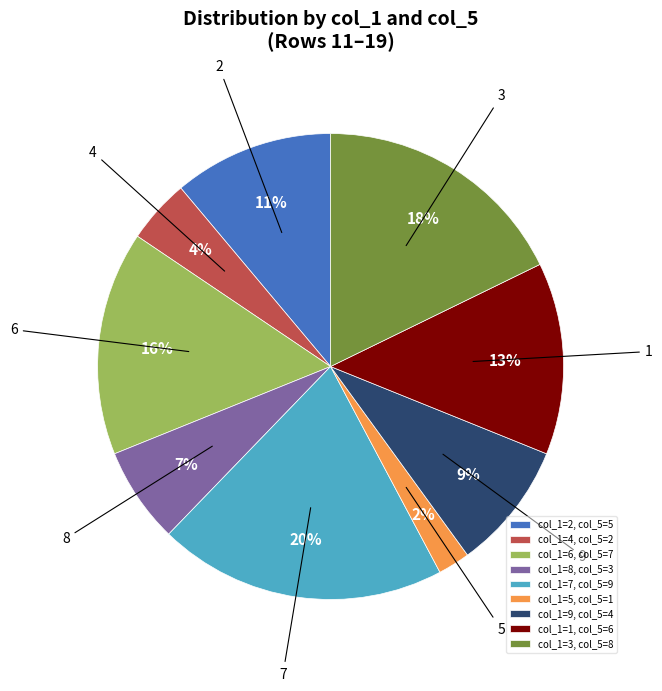

Is it true that 4 is 4% of the pie?

True